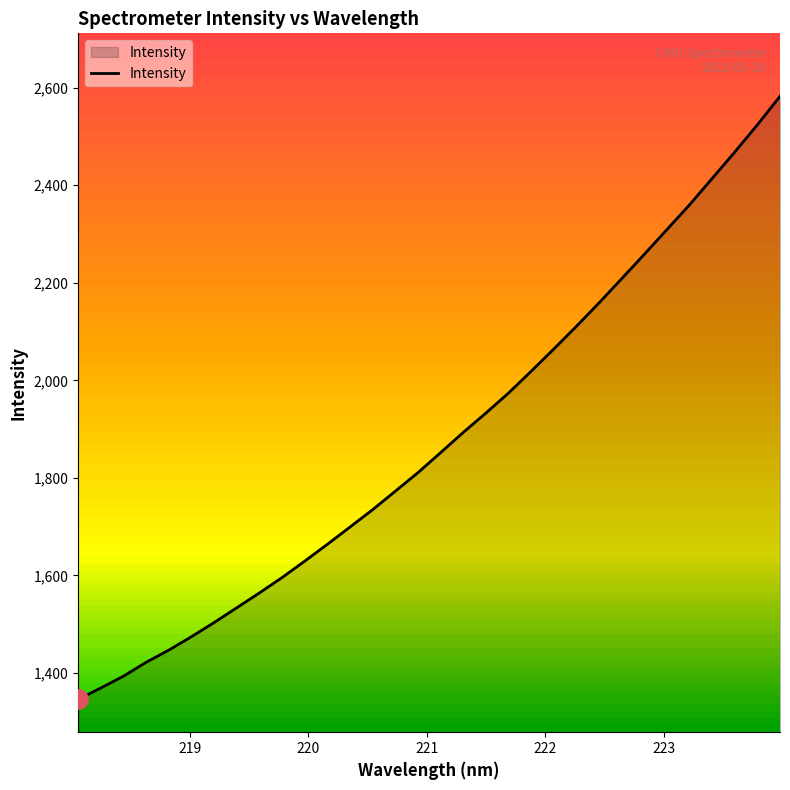

What is the greatest value displayed?

2582.5